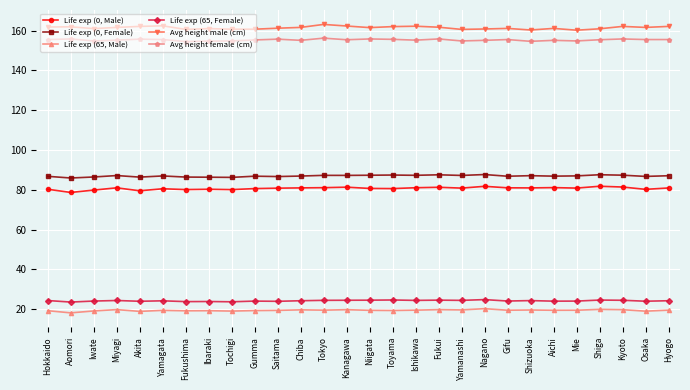

What is the minimum value shown in the chart?

18.2